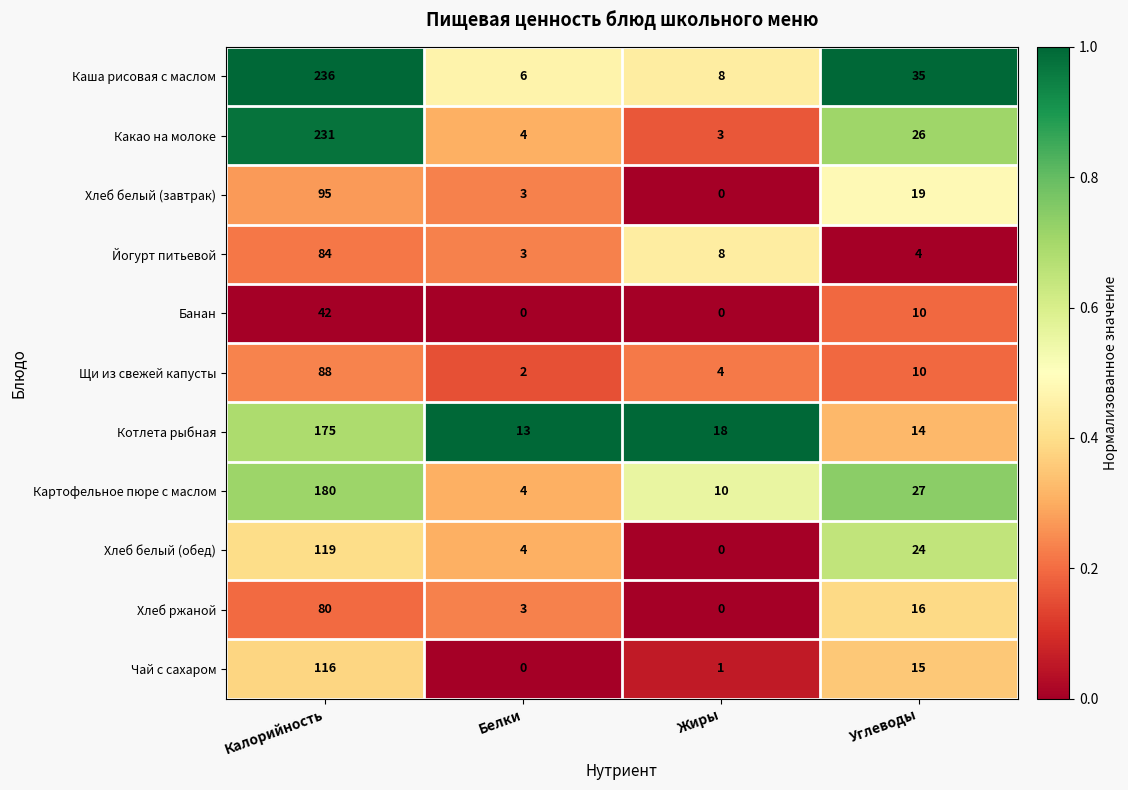

The value of Хлеб ржаной at Жиры is -24. True or false?

False